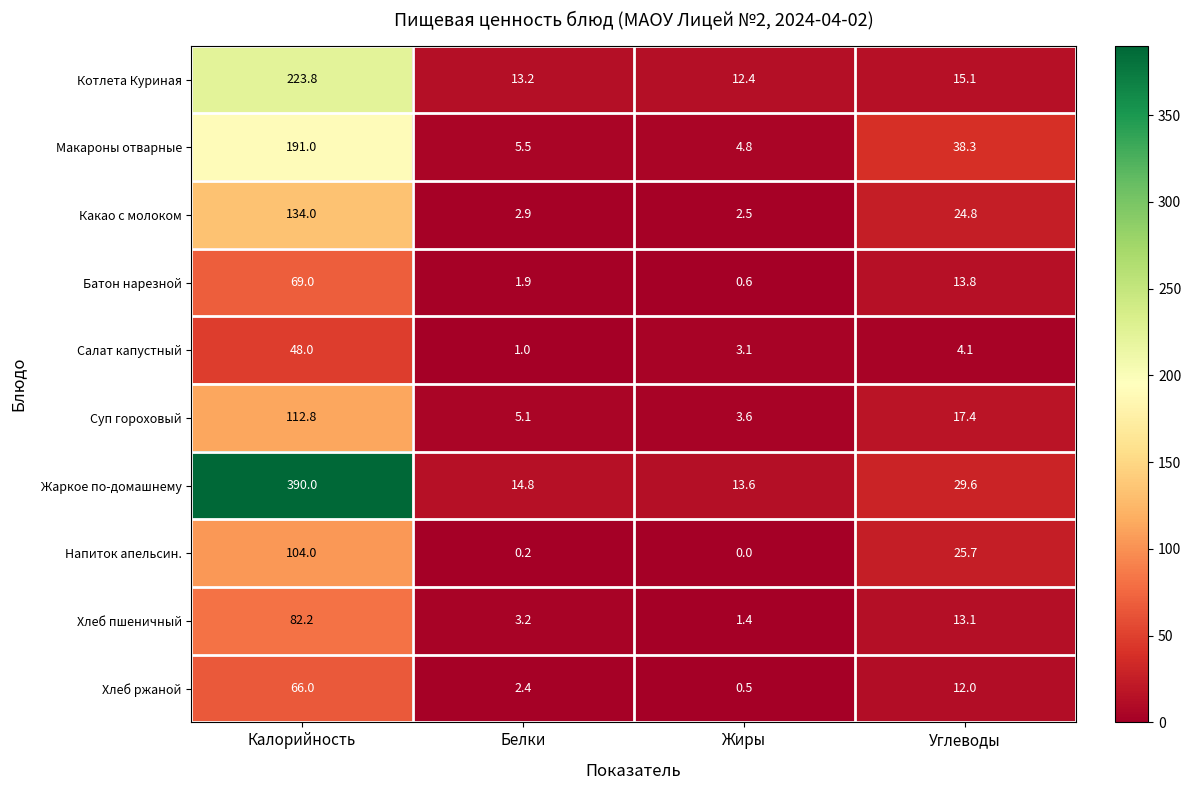

What is the total value across all series at Калорийность?

1420.8